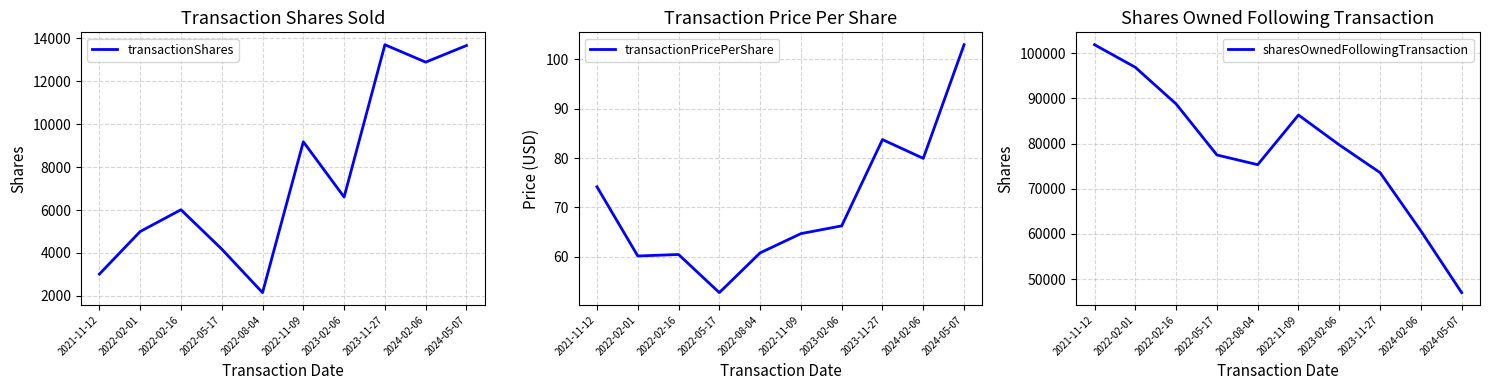

How many lines are shown in the chart?

3